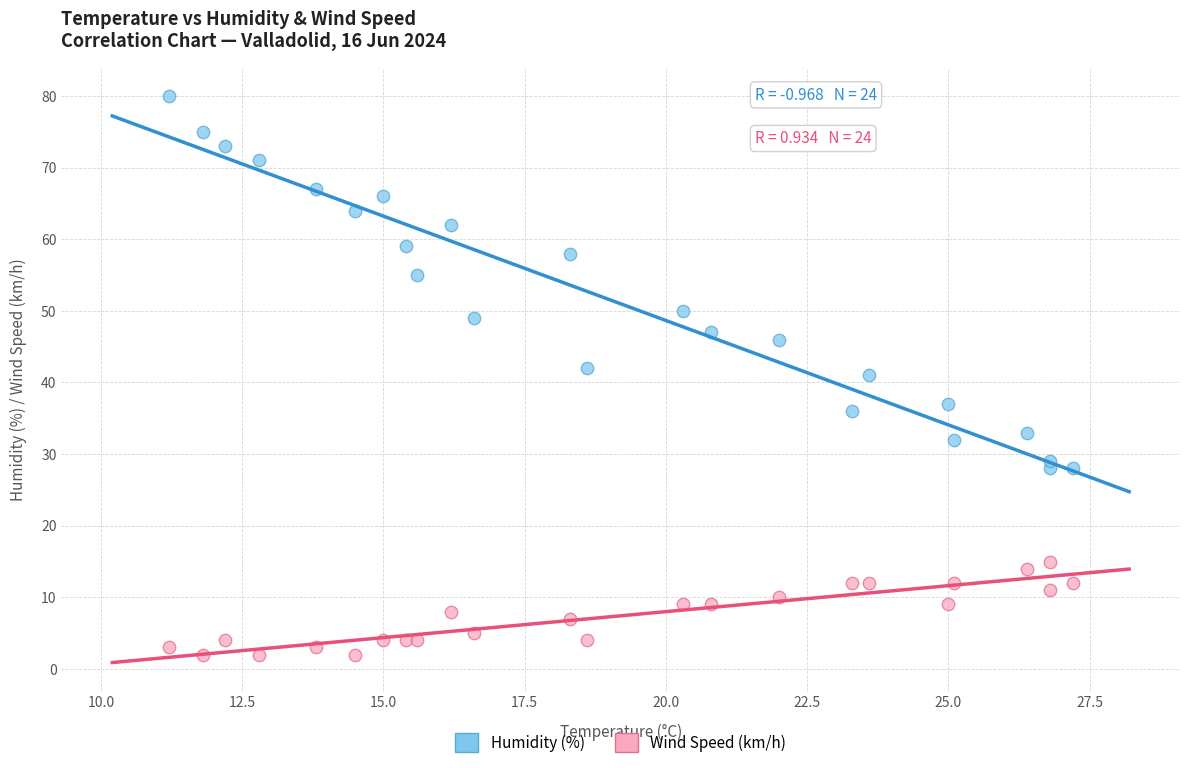

Which series has the largest Y range (max minus min)?

Humidity (%)